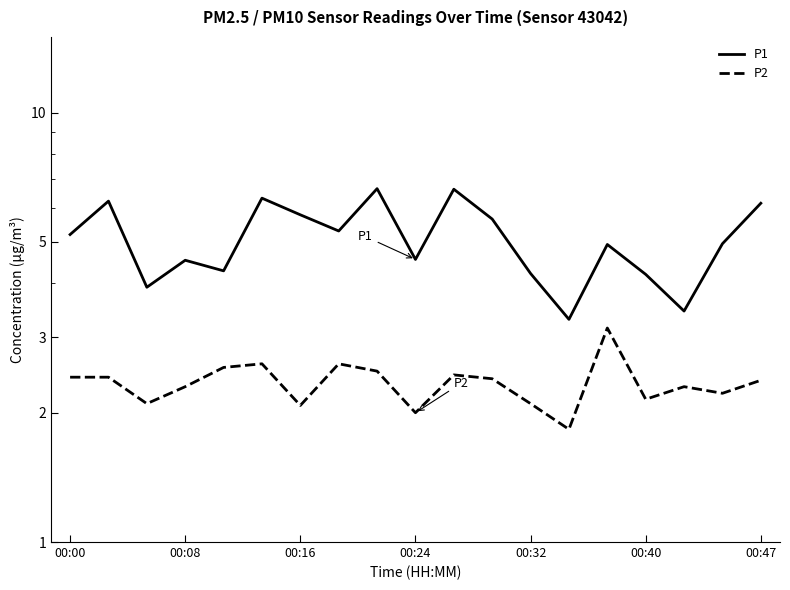

What is the average value of the P1 series?

5.1